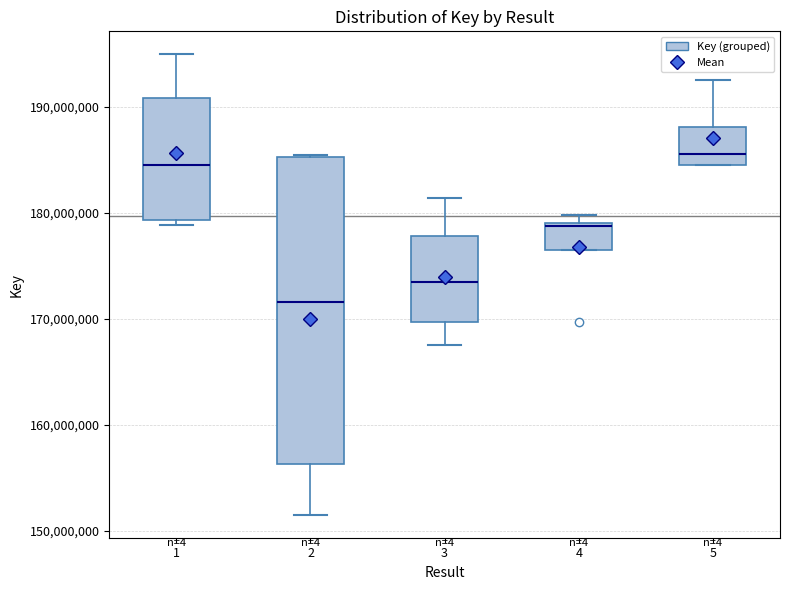

Which box is the tallest, from its lower edge to its upper edge?

2